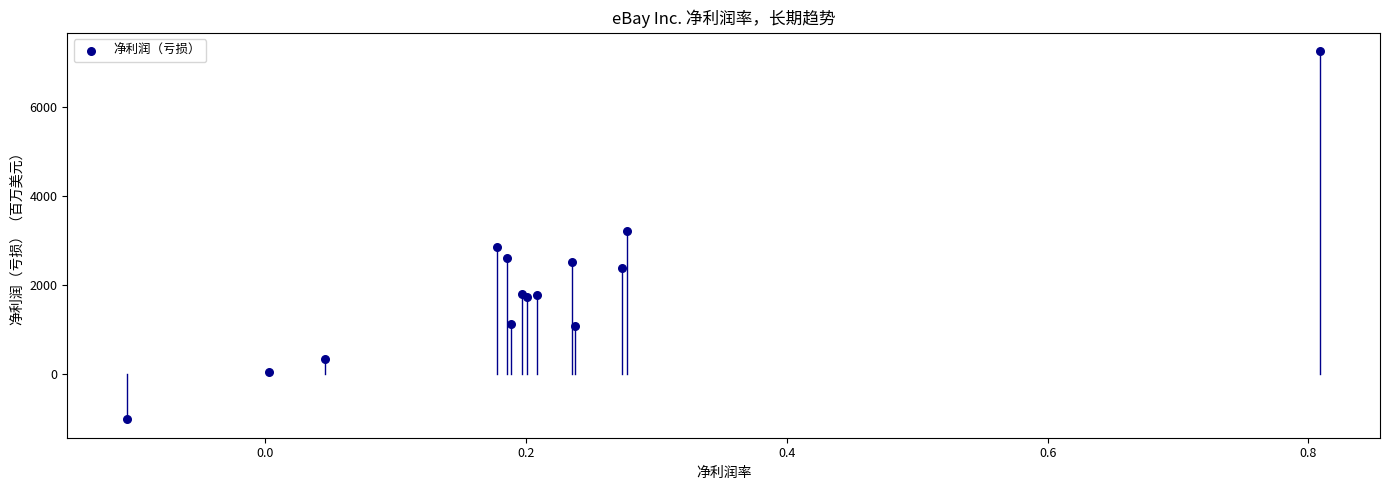

What Y value in the scatter plot is closest to 3125?

3229